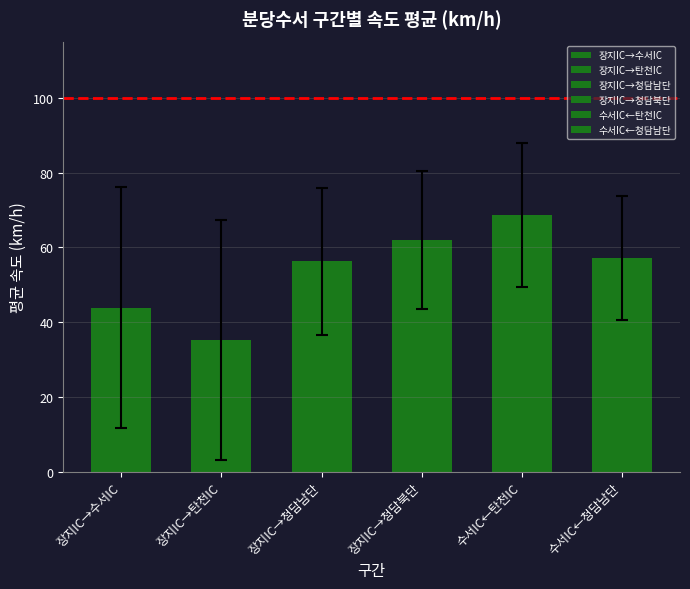

Count the number of data series in this chart.

6